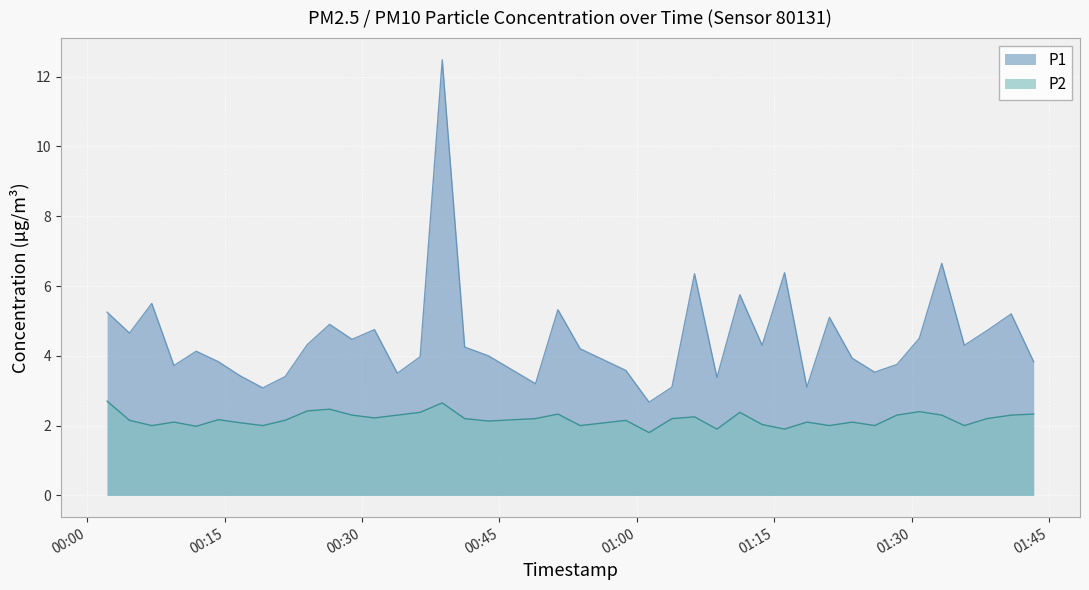

Read the P1 value at 2023-07-08T00:51:23.

5.3